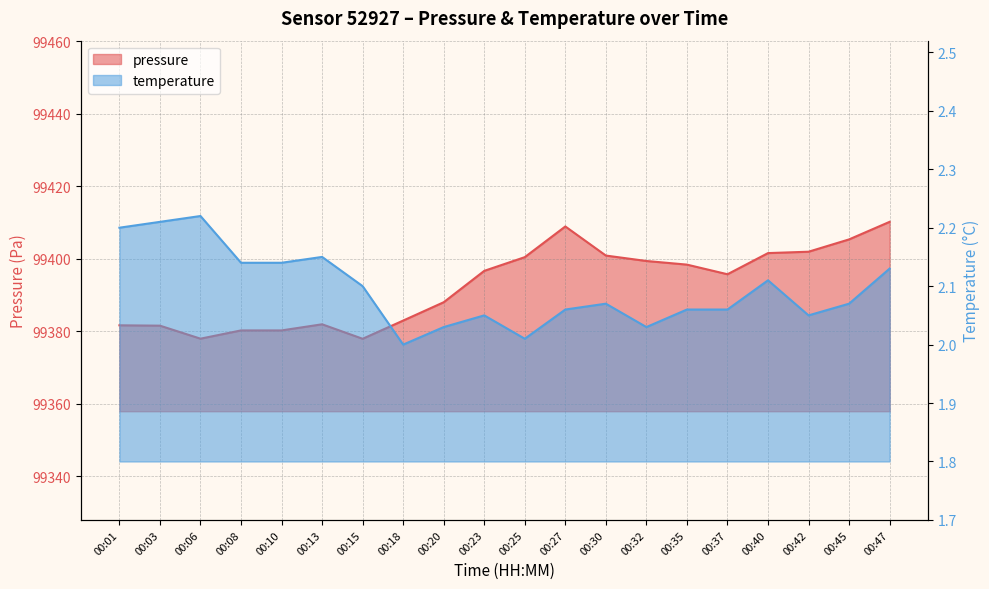

What is the spread (max minus min) of values at 00:15?

99375.8